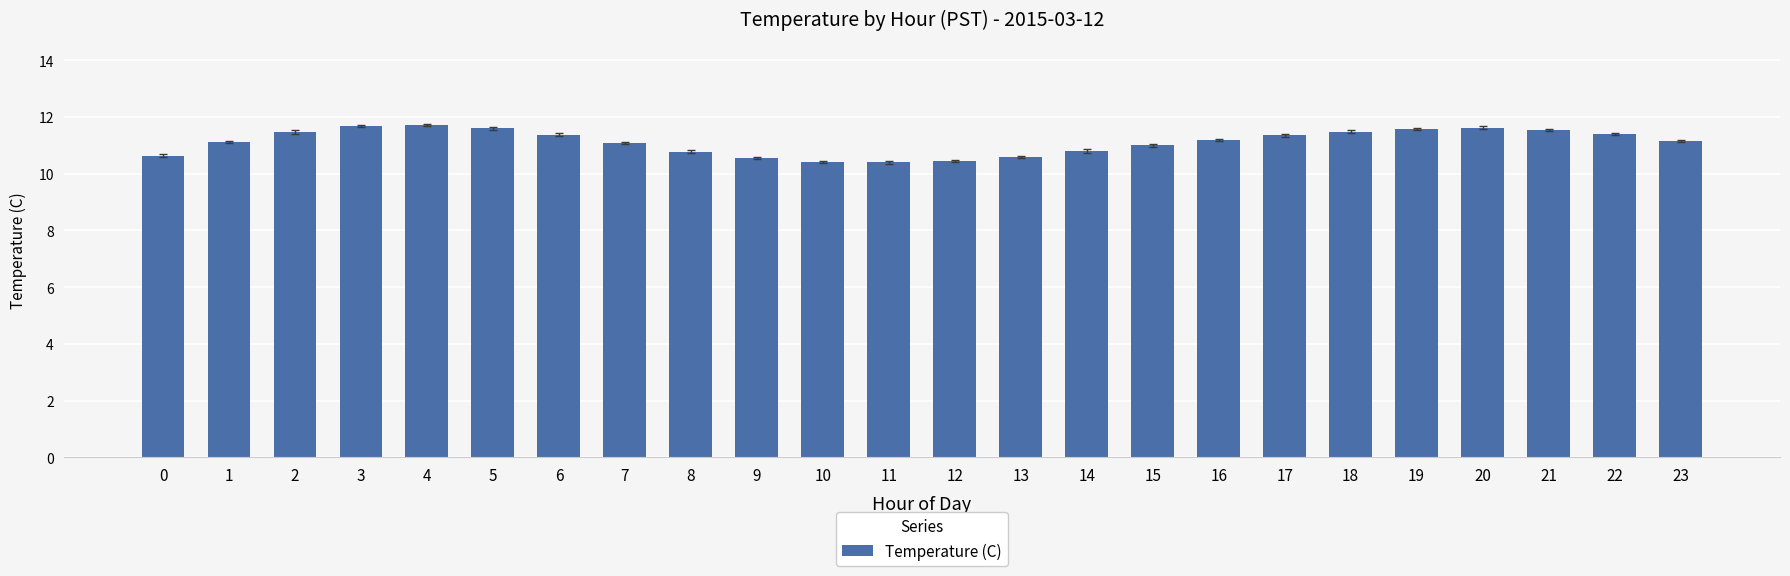

What is the maximum value shown in the chart?

11.7